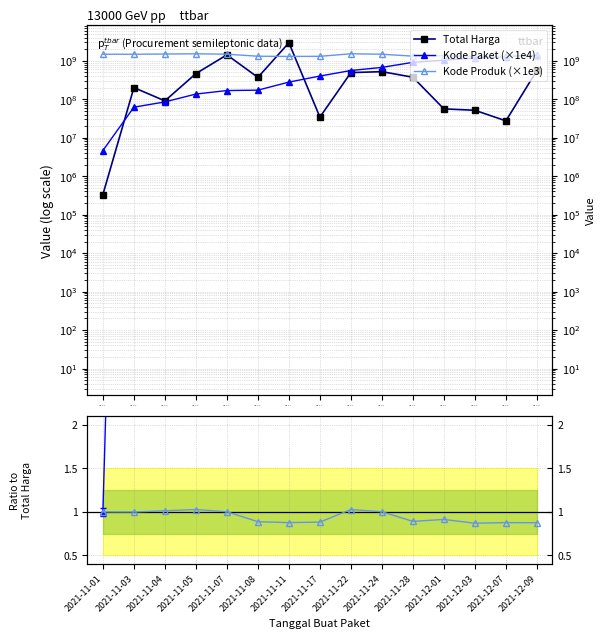

Rank the series by their maximum value, from highest to lowest.

Total Harga, Kode Produk (×1e3), Kode Paket (×1e4), Kode Paket ratio, Kode Produk ratio